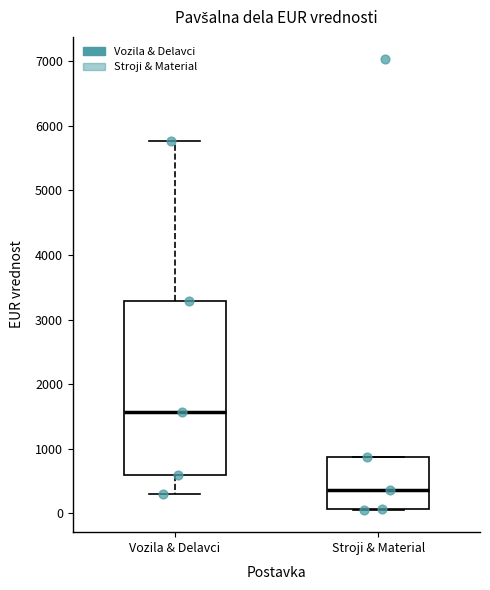

Which box's median line is the lowest?

Stroji & Material